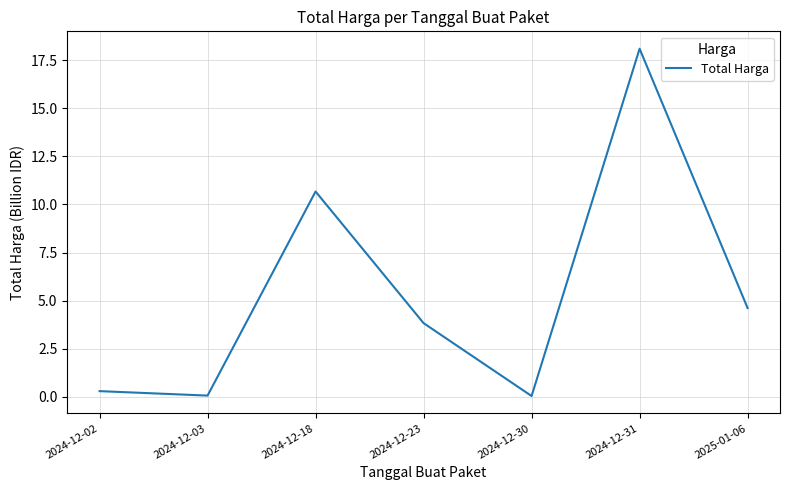

What is the difference between the maximum and minimum values?

18.1